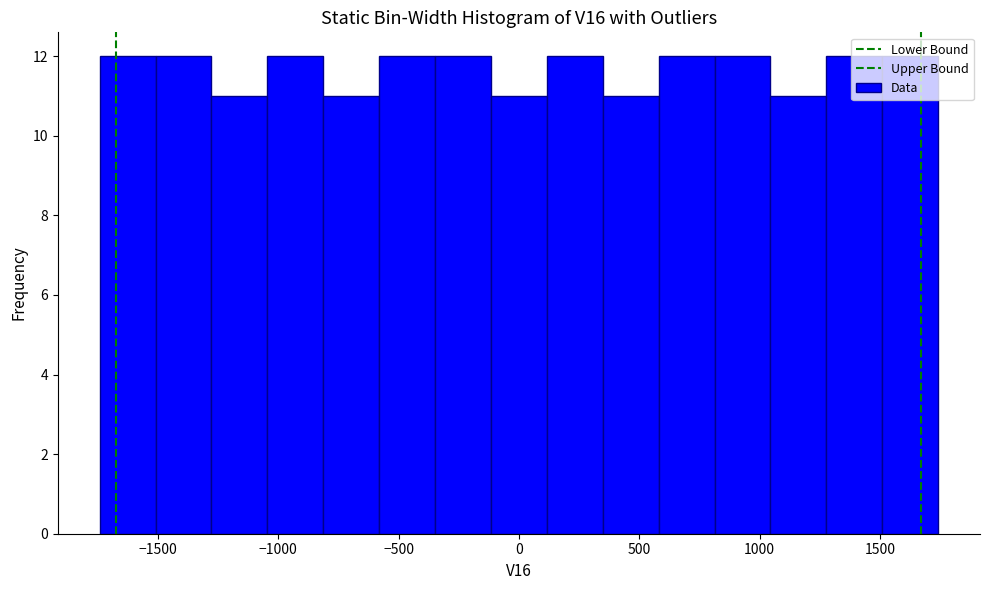

How tall is the bar that spans -350 to -100 on the x-axis? Neither the bar edges nor the heights are printed on the chart, so give them approximately, as read against the axes.

12